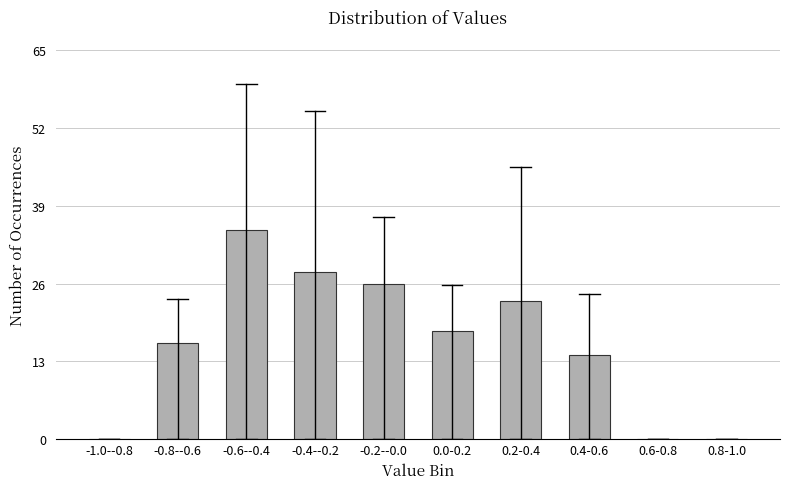

Reading left to right, what are all the values shown in this chart?

-1.0--0.8=0	-0.8--0.6=16	-0.6--0.4=35	-0.4--0.2=28	-0.2--0.0=26	0.0-0.2=18	0.2-0.4=23	0.4-0.6=14	0.6-0.8=0	0.8-1.0=0